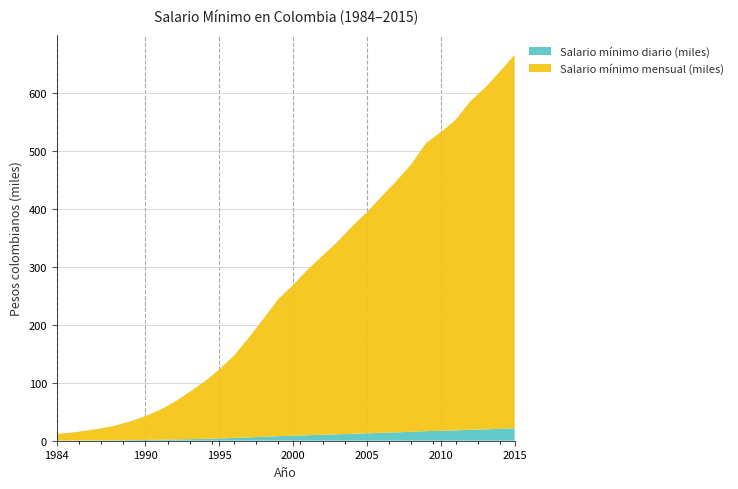

Reading right to left, extract all data points from this chart.

Salario mínimo diario: 2015=21478.3	2014=20533.3	2013=19650.0	2012=18890.0	2011=17853.3	2010=17166.7	2009=16563.3	2008=15383.3	2007=14456.7	2006=13600.0	2005=12716.7	2004=11933.3	2003=11066.7	2002=10300.0	2001=9533.3	2000=8670.0	1999=7882.0	1998=6794.2	1997=5733.5	1996=4737.5	1995=3964.4	1994=3290.0	1993=2717.0	1992=2173.0	1991=1723.9	1990=1367.5	1989=1085.3	1988=854.6	1987=683.7	1986=560.4	1985=451.9	1984=376.6
Salario mínimo mensual: 2015=644350.0	2014=616000.0	2013=589500.0	2012=566700.0	2011=535600.0	2010=515000.0	2009=496900.0	2008=461500.0	2007=433700.0	2006=408000.0	2005=381500.0	2004=358000.0	2003=332000.0	2002=309000.0	2001=286000.0	2000=260100.0	1999=236460.0	1998=203826.0	1997=172005.0	1996=142125.0	1995=118934.0	1994=98700.0	1993=81510.0	1992=65190.0	1991=51716.0	1990=41025.0	1989=32560.0	1988=25637.0	1987=20510.0	1986=16811.0	1985=13558.0	1984=11298.0